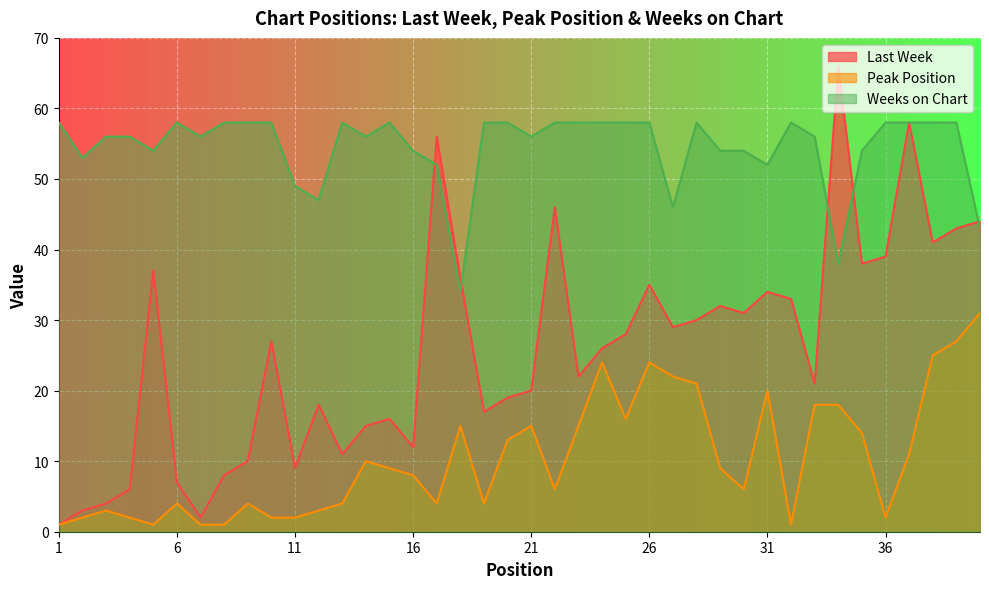

Which series has the largest total across all categories?

Weeks on Chart